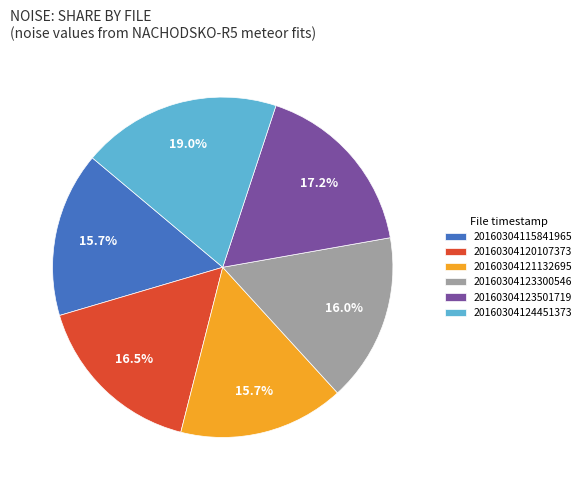

What percentage is the 20160304115841965 slice, to the nearest percent?

16%